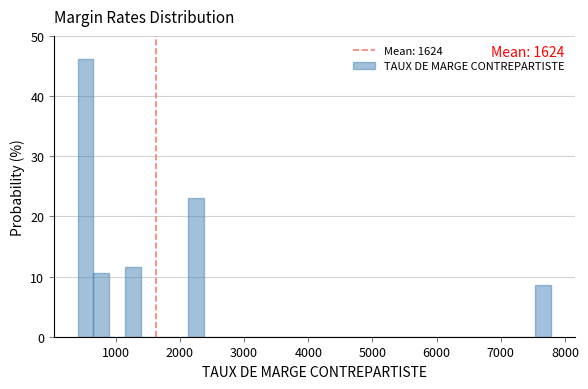

Read against the x-axis, roughly where is the centre of the tallest bar?

500